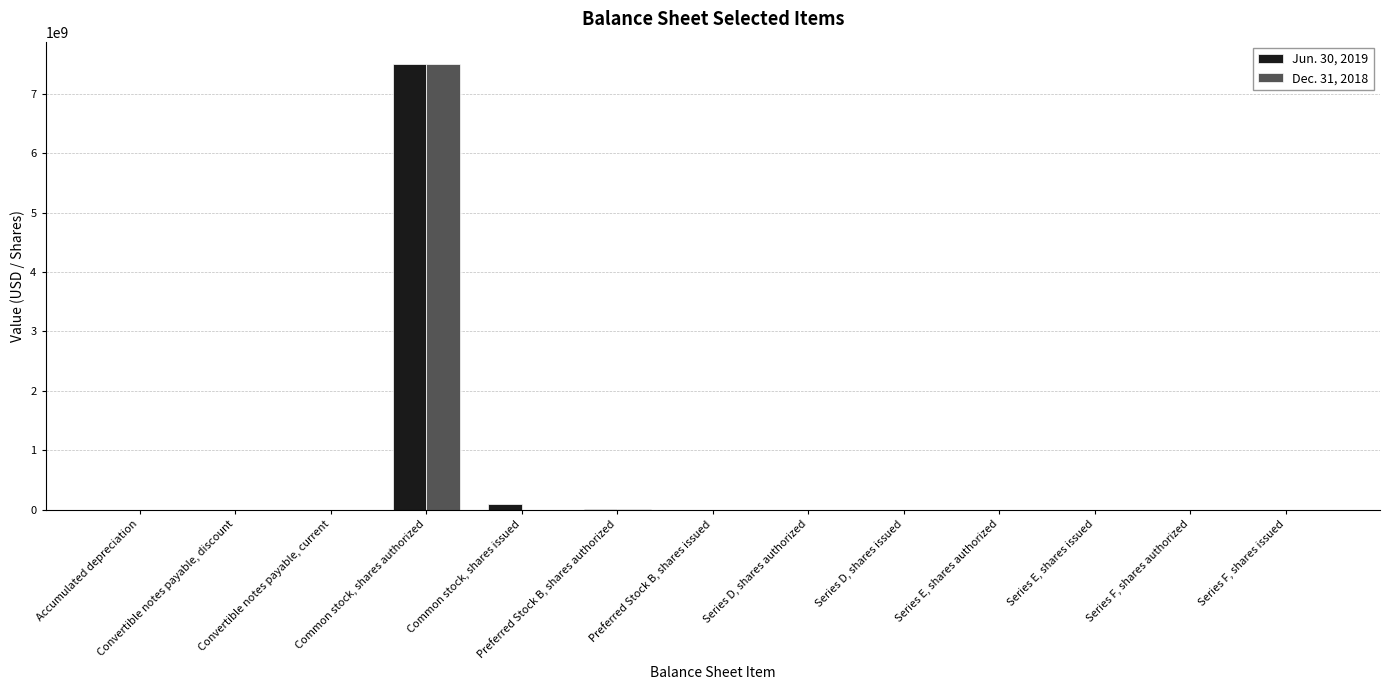

Does the chart contain stacked bars?

No